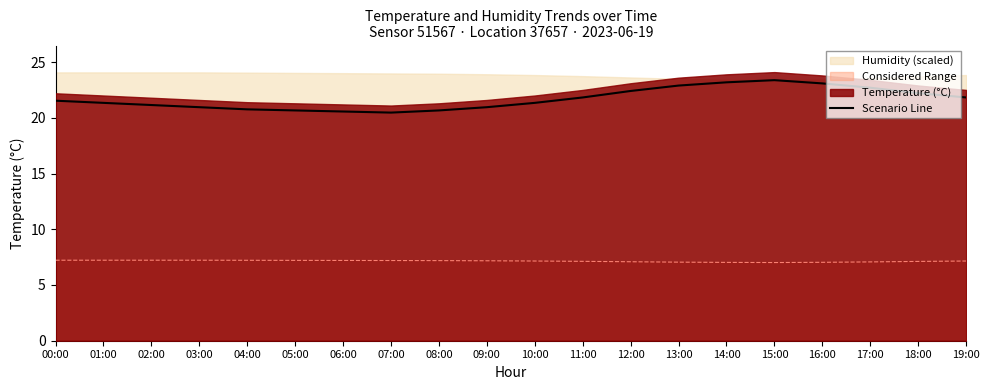

Reading left to right, extract all data points from this chart.

00:00=21.5	01:00=21.3	02:00=21.1	03:00=21.0	04:00=20.8	05:00=20.7	06:00=20.6	07:00=20.5	08:00=20.7	09:00=21.0	10:00=21.3	11:00=21.8	12:00=22.4	13:00=22.9	14:00=23.2	15:00=23.4	16:00=23.1	17:00=22.7	18:00=22.2	19:00=21.8